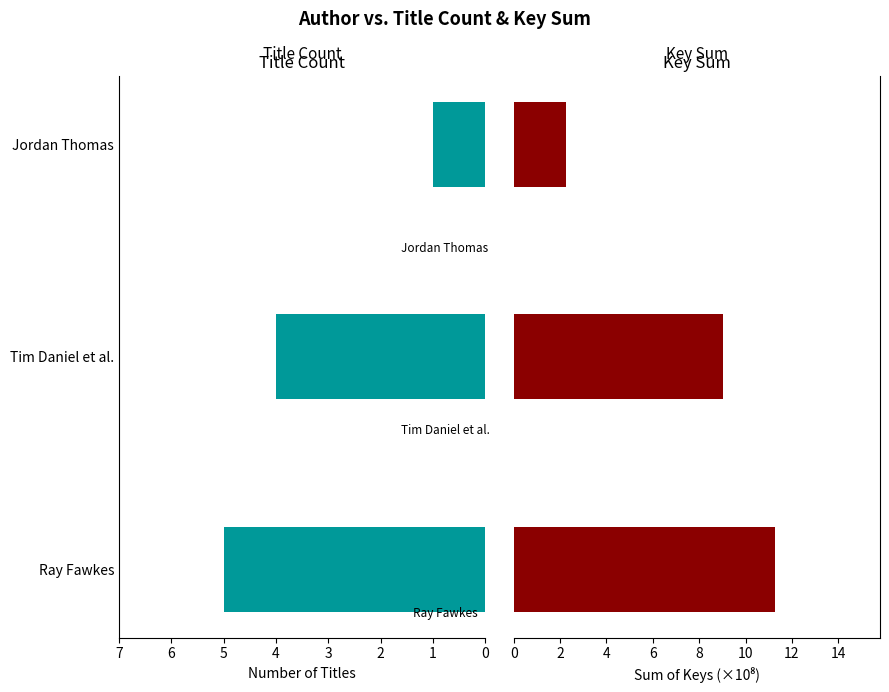

How many series are shown in this chart?

2